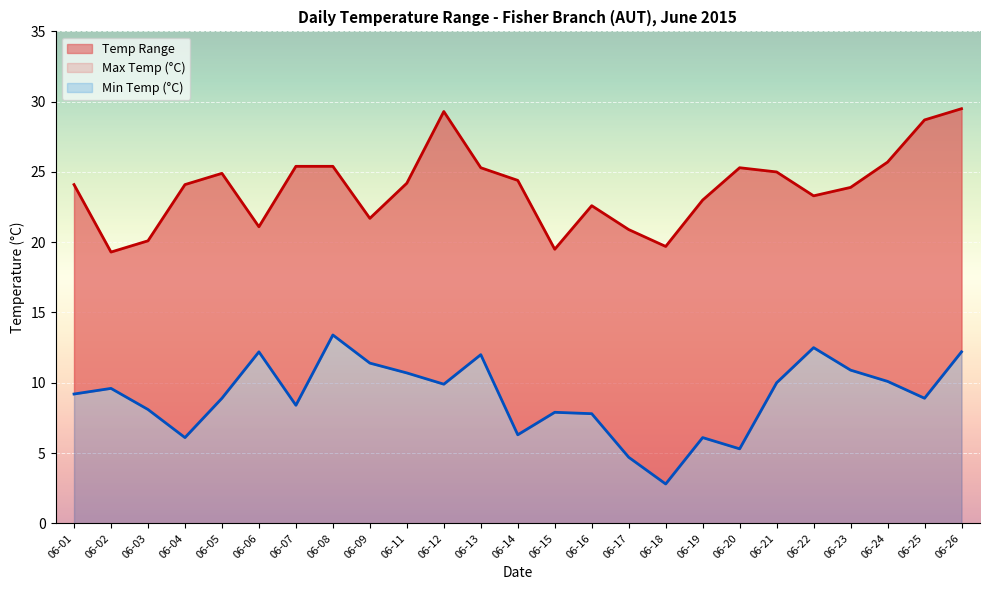

List the series in order of their peak value, lowest first.

Min Temp (°C), Max Temp (°C)